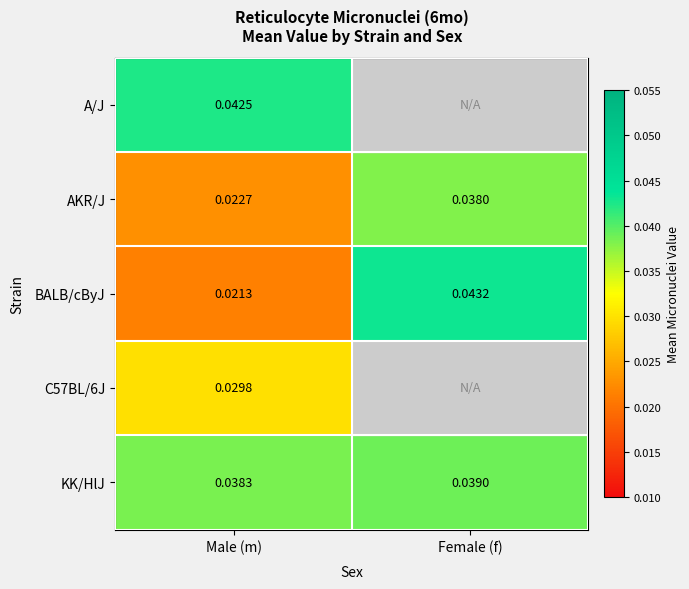

Which category has the lowest value in the KK/HlJ series?

Male (m)